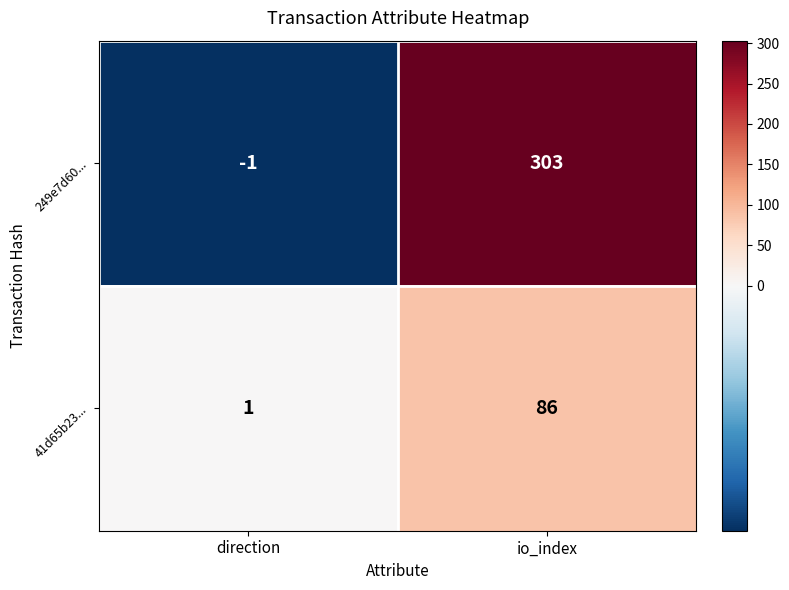

What is the sum of all 41d65b23... values?

87